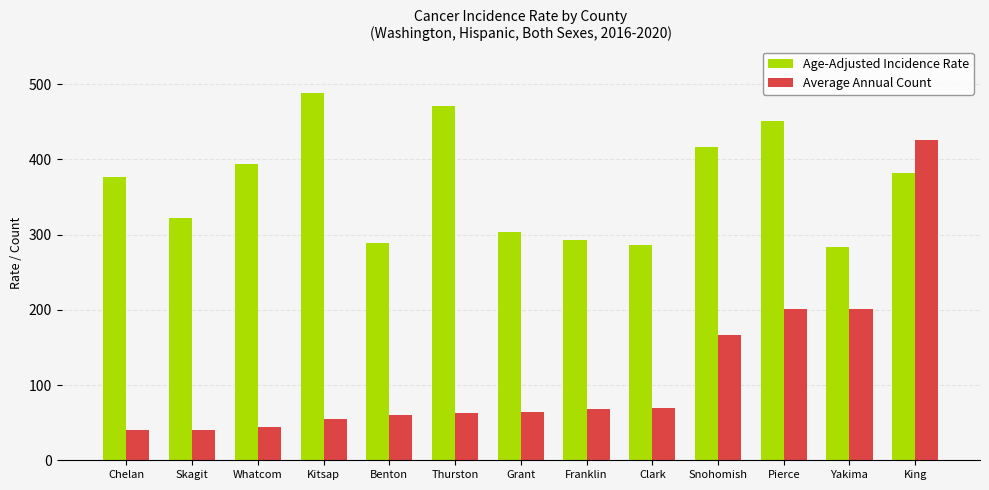

Does the chart contain stacked bars?

No